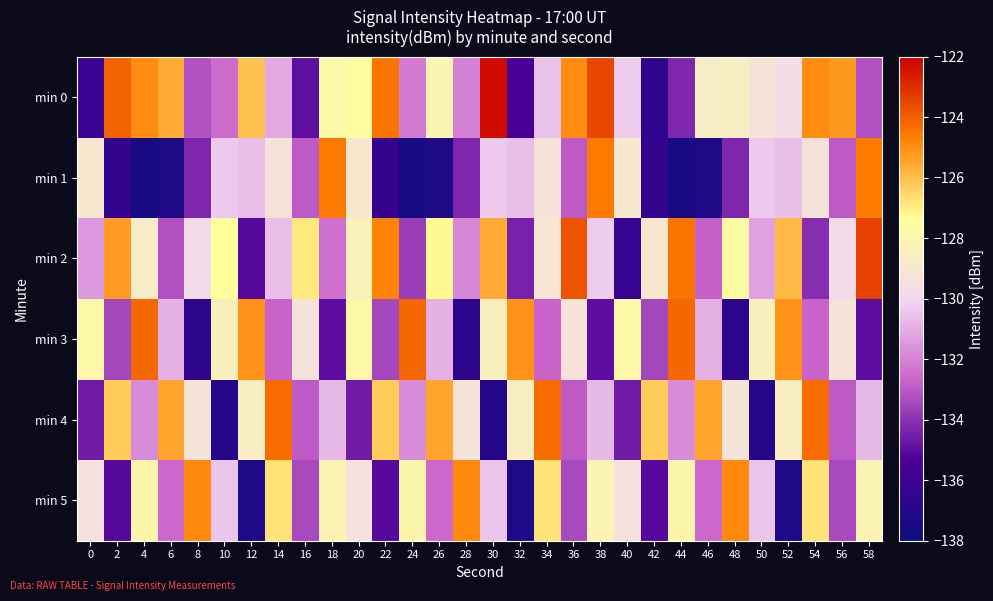

What is the greatest value displayed?

-122.3